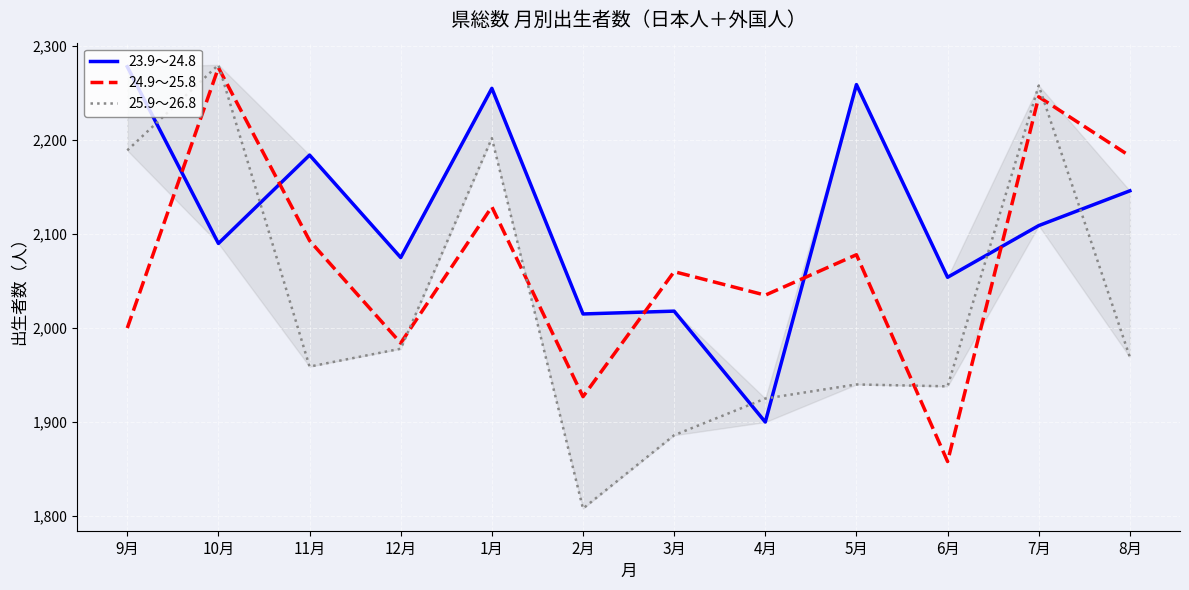

Which series has the largest range (max minus min)?

25.9～26.8